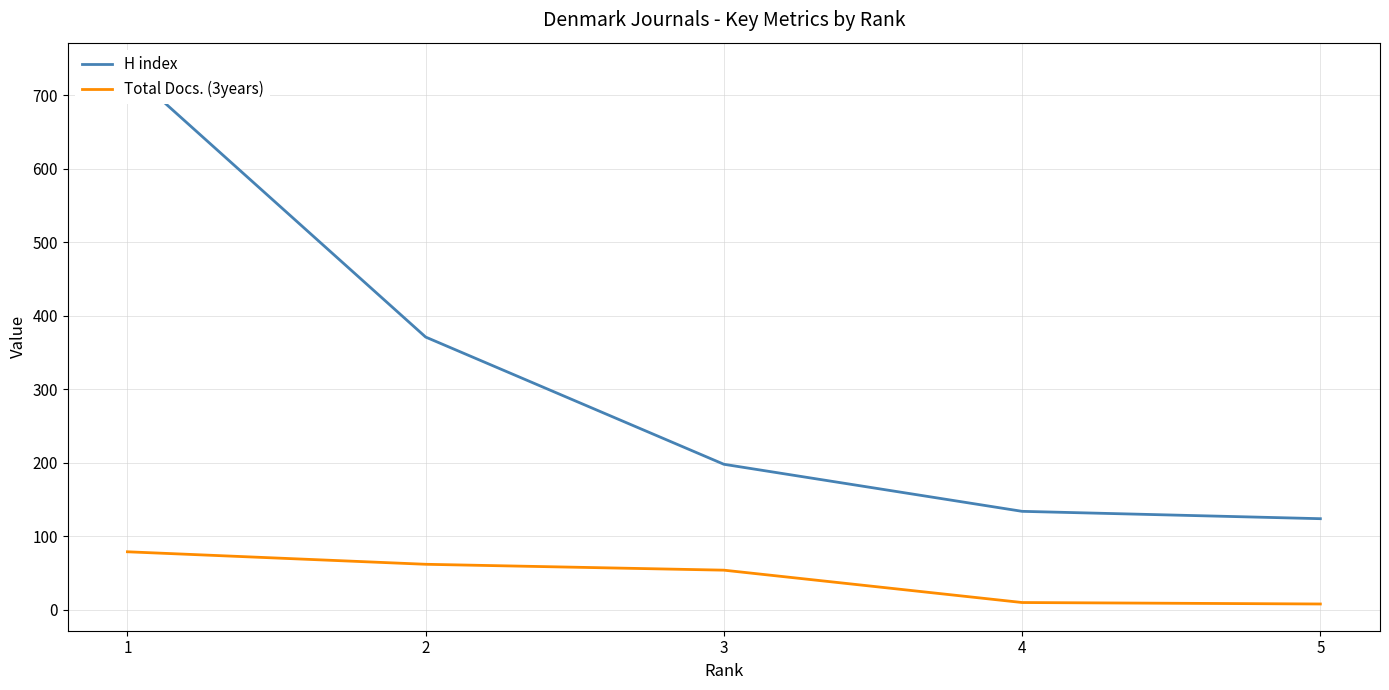

Reading right to left, list all the values displayed in this chart.

H index: 1=735	2=371	3=198	4=134	5=124
Total Docs. (3years): 1=79	2=62	3=54	4=10	5=8